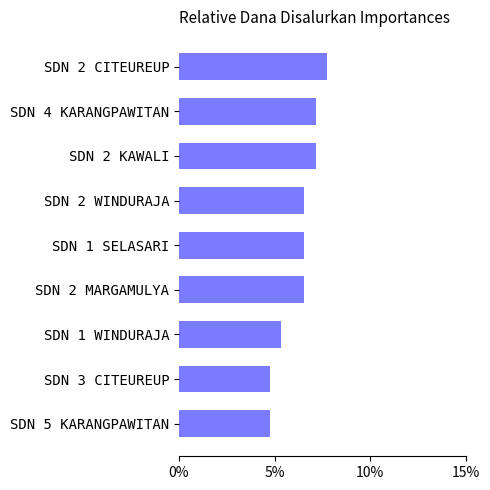

True or false: the data shows 3.1 at SDN 3 CITEUREUP.

False